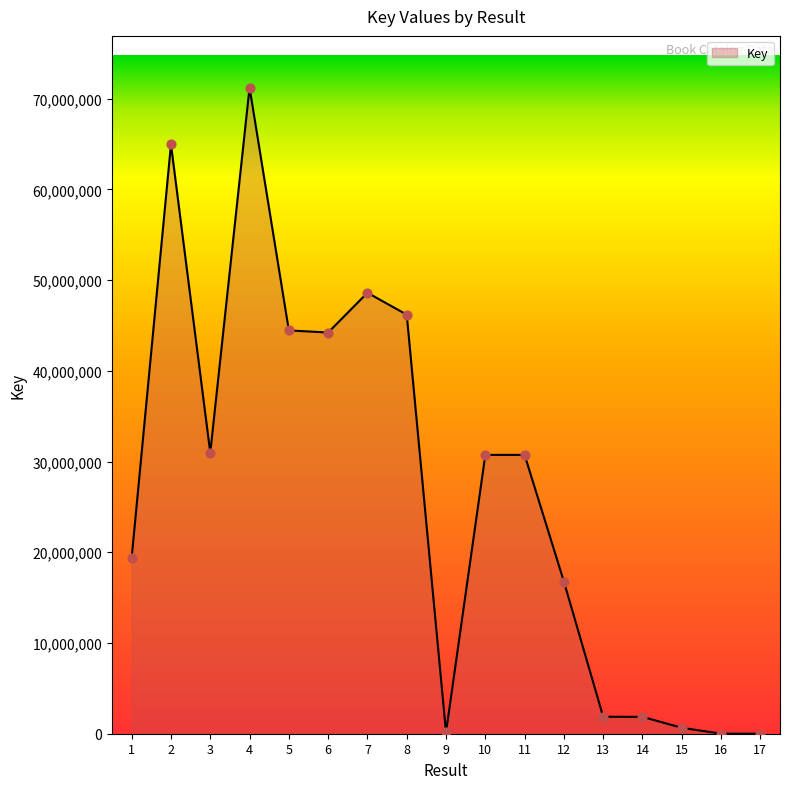

What is the change in value from 1 to 14?

-17557594